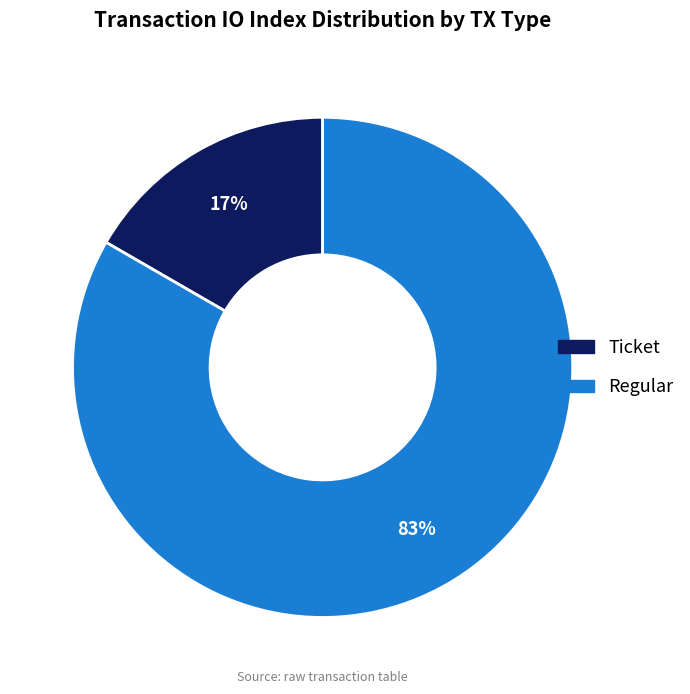

Which category has the biggest portion of the pie?

Regular